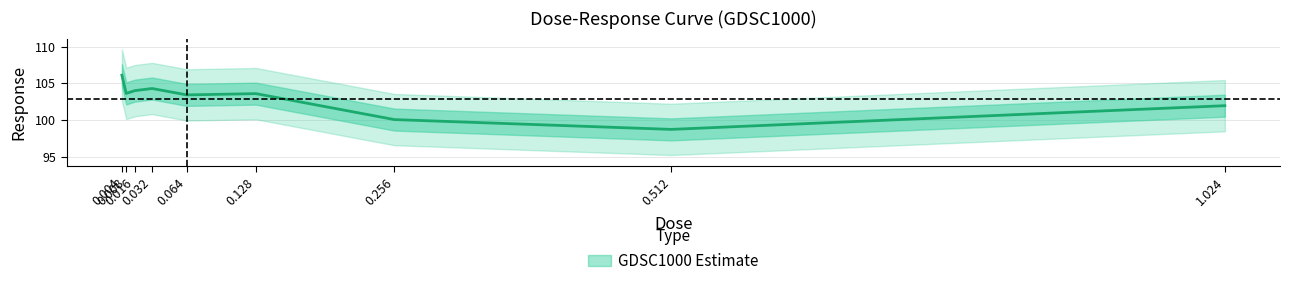

What is the difference between the maximum and second lowest values?

6.1